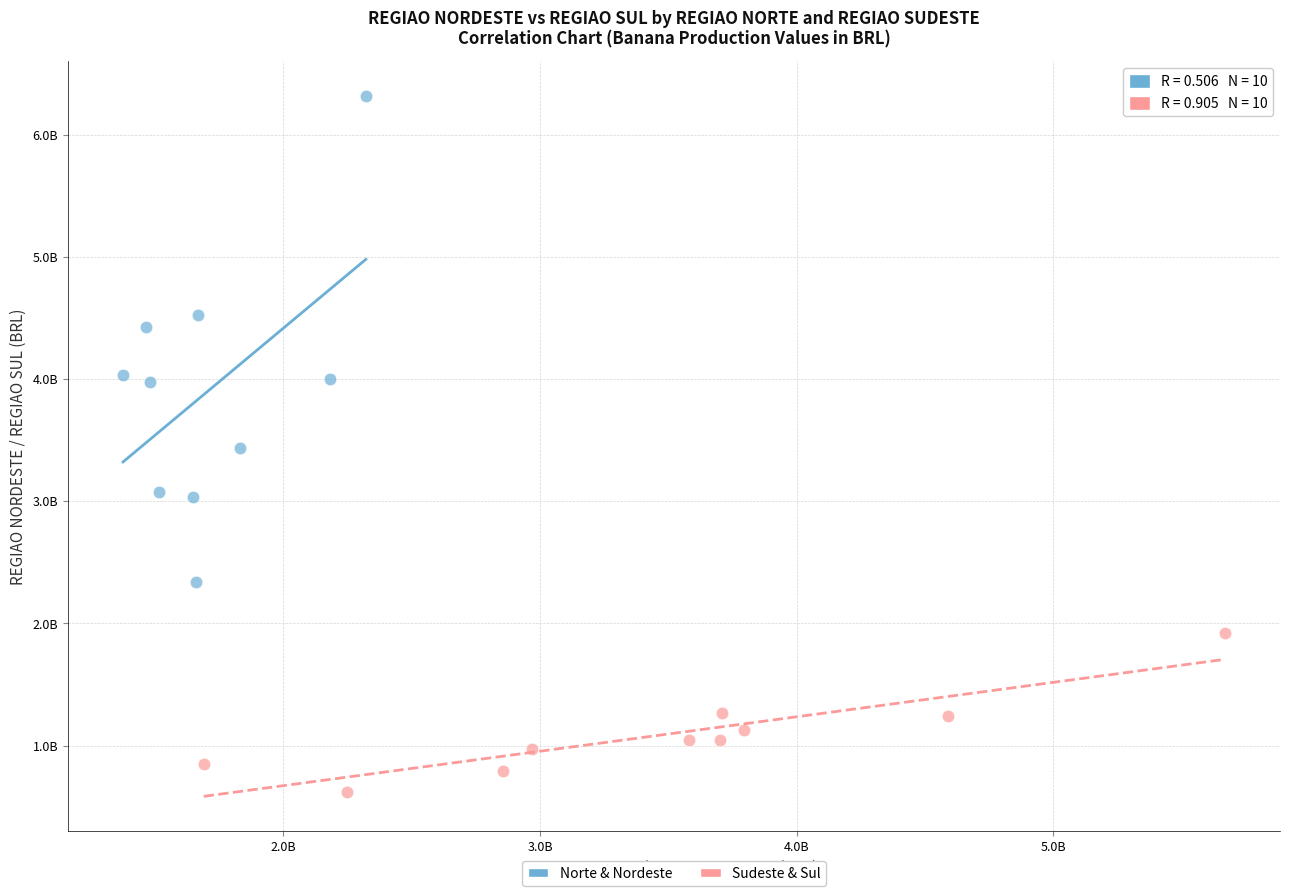

Which series has the largest Y range (max minus min)?

Norte & Nordeste